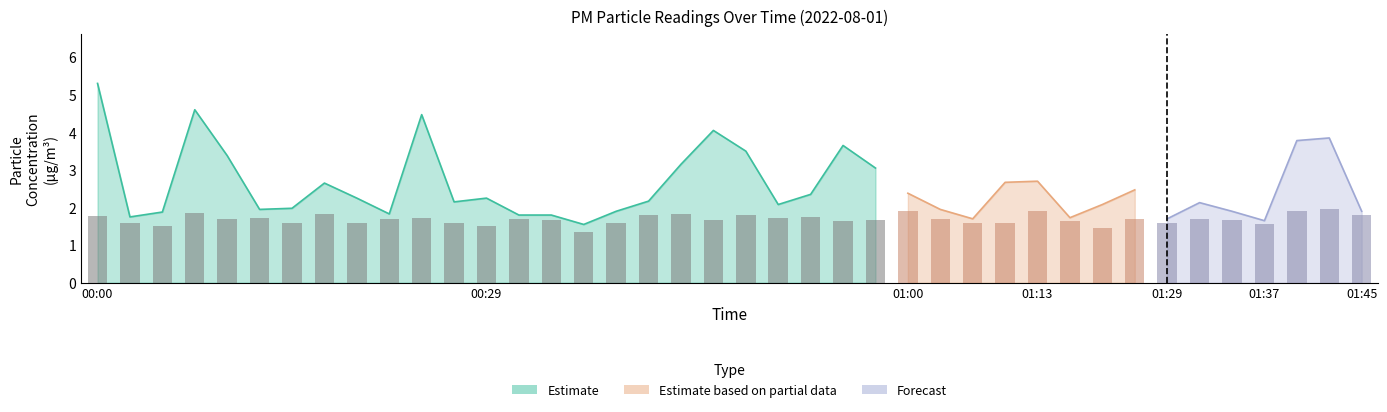

Does the chart contain stacked bars?

No